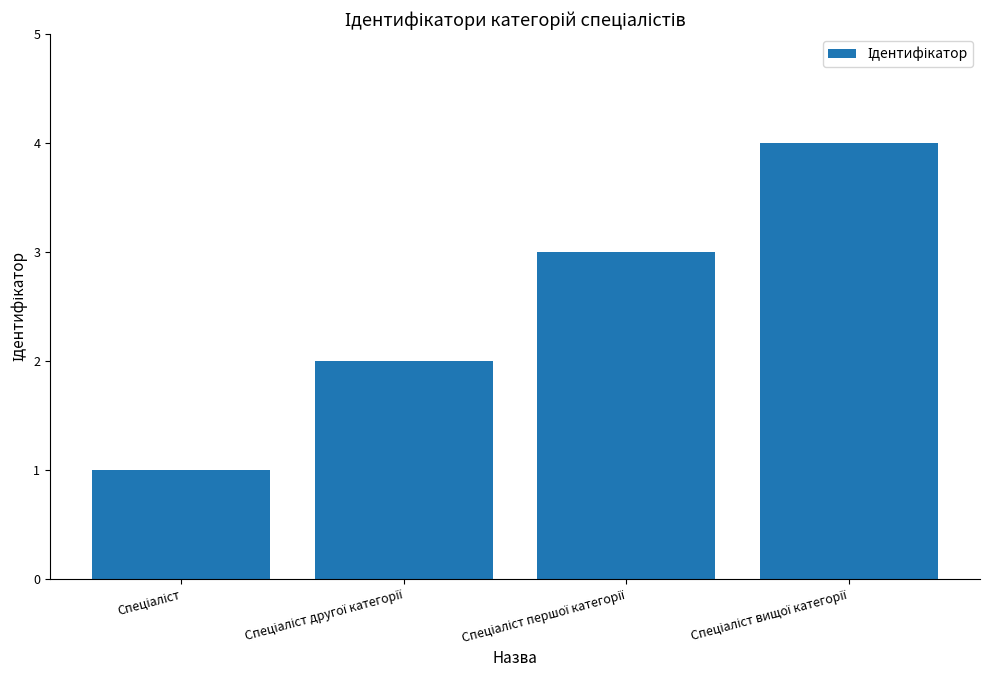

What is the difference between the maximum and minimum values?

3